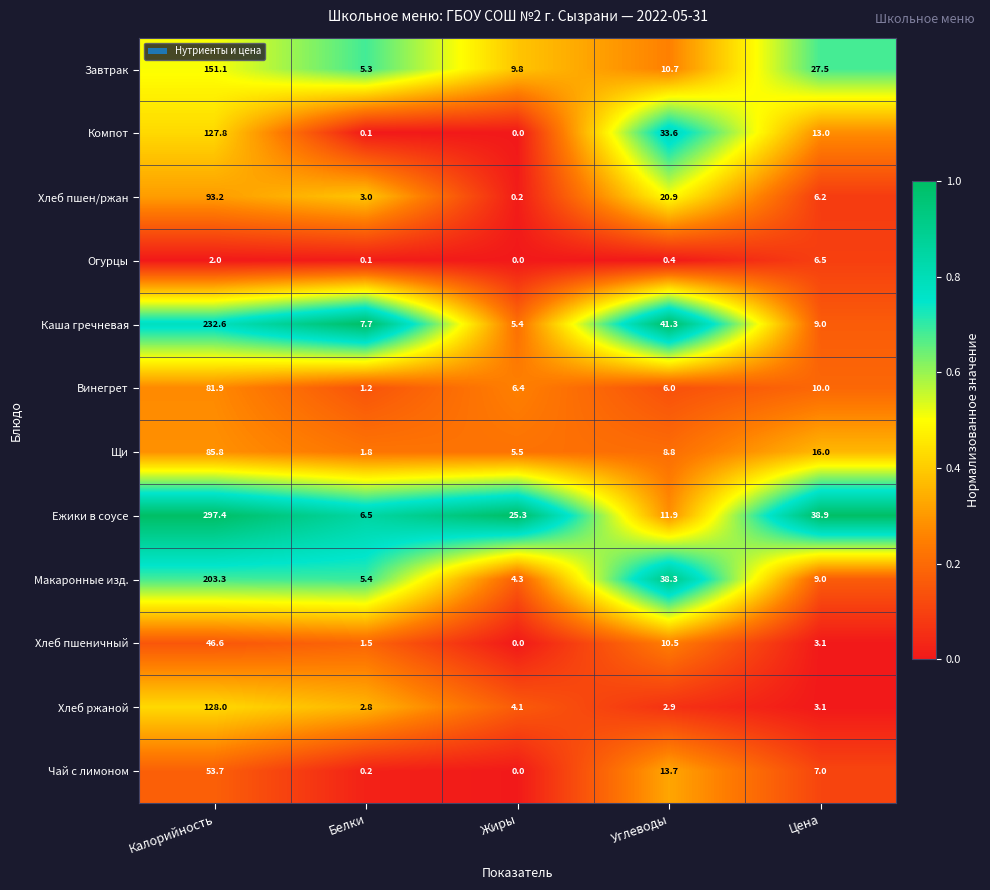

What is the spread (max minus min) of values at Белки?

7.6